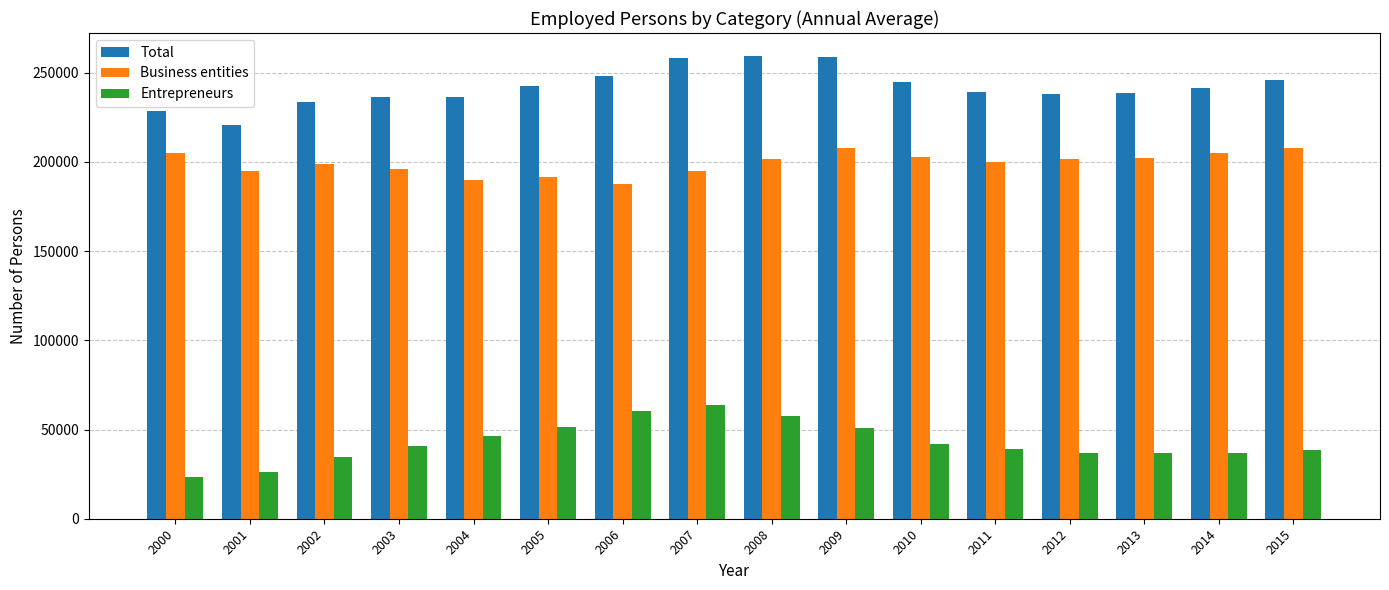

Rank the series by their maximum value, from highest to lowest.

Total, Business entities, Entrepreneurs